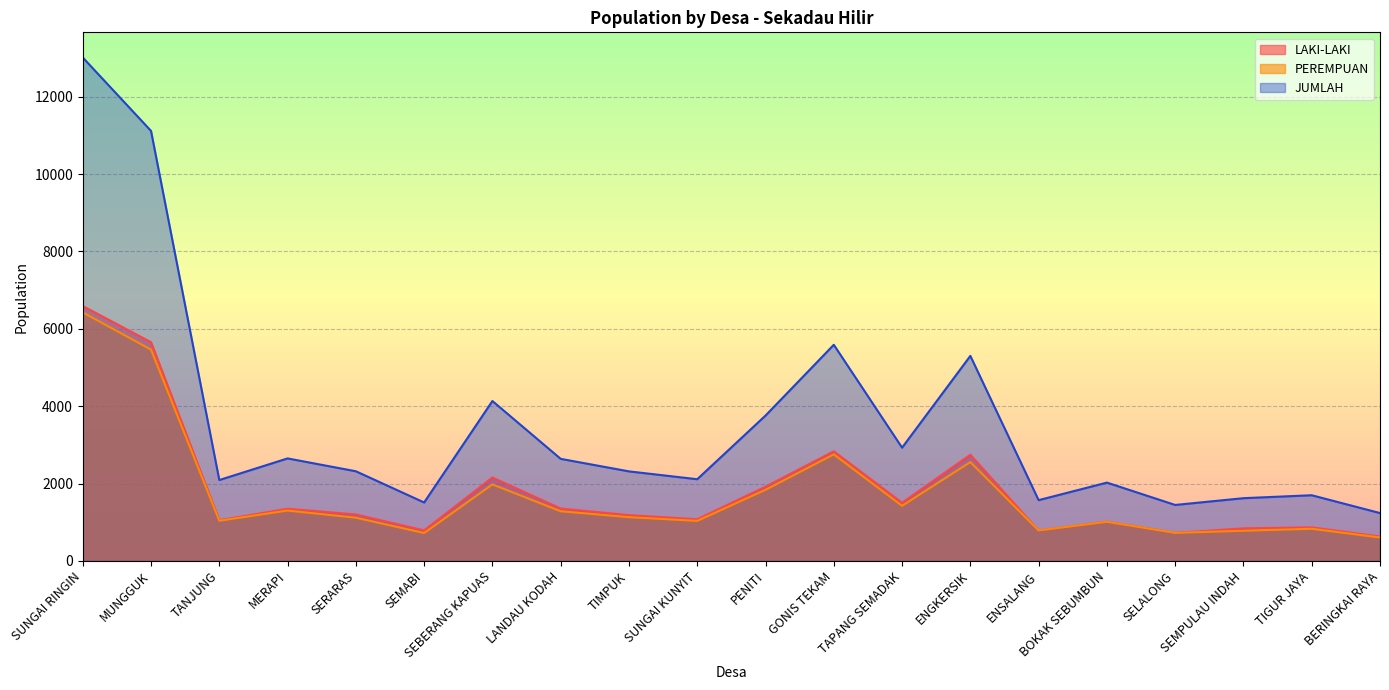

True or false: JUMLAH and LAKI-LAKI cross at least once.

False